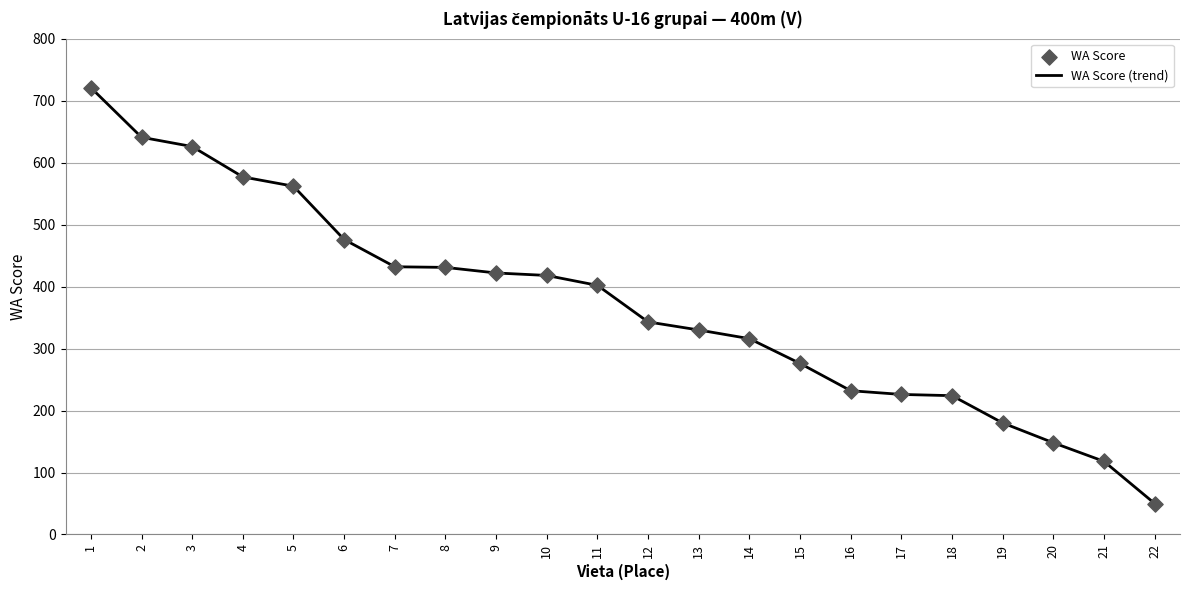

What is the change in value from 11 to 21?

-284